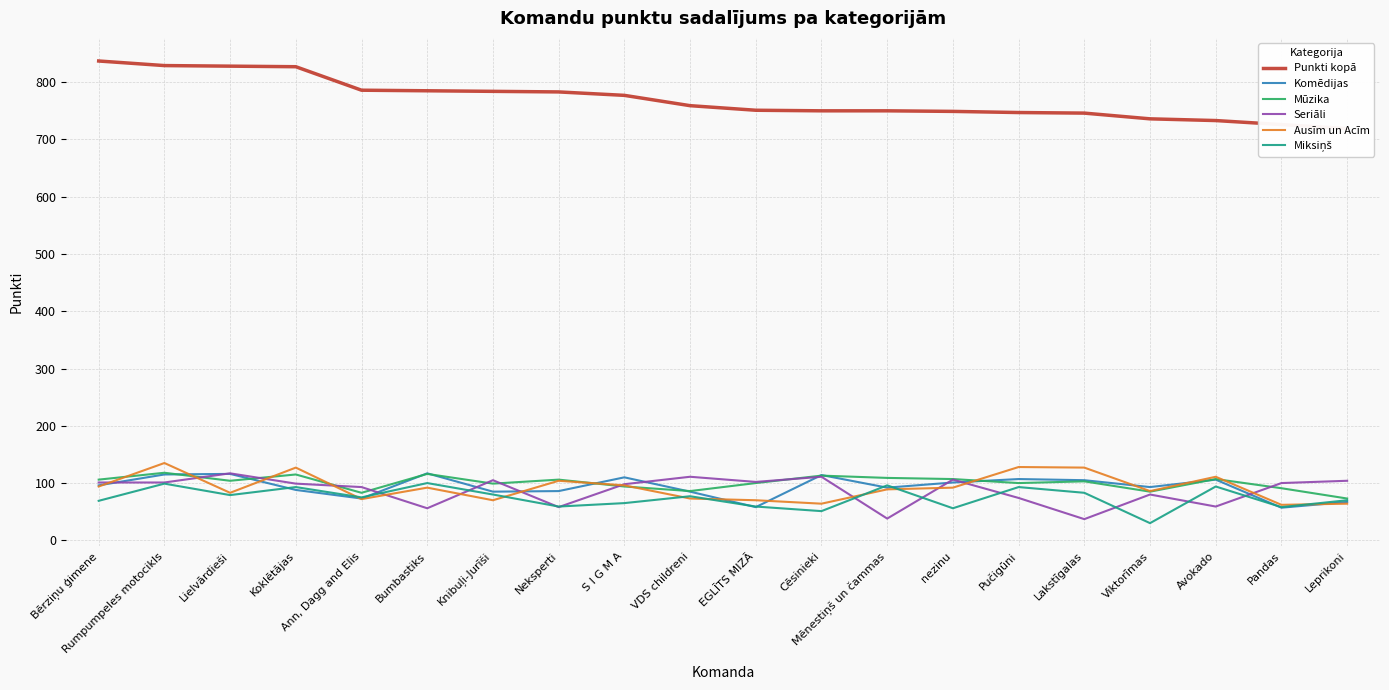

Rank the series by their maximum value, from lowest to highest.

Miksiņš, Komēdijas, Seriāli, Mūzika, Ausīm un Acīm, Punkti kopā